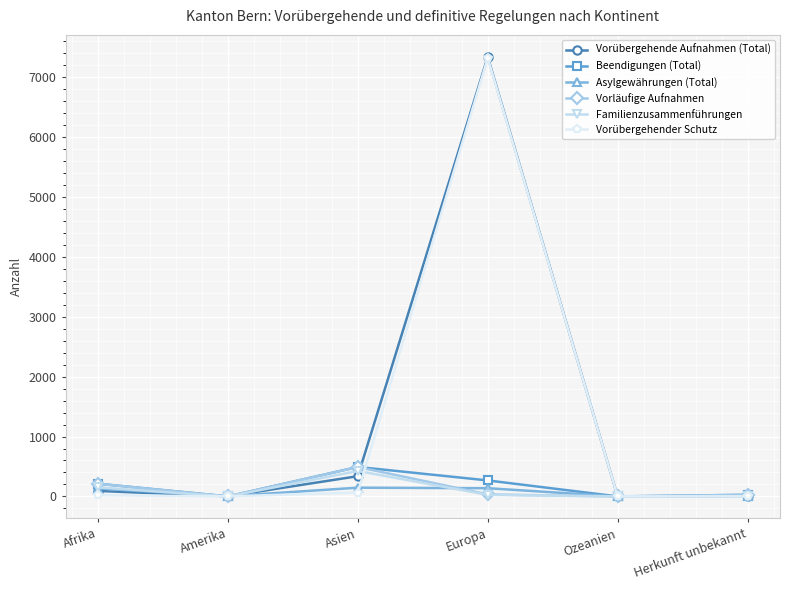

How many distinct data groups are displayed?

6